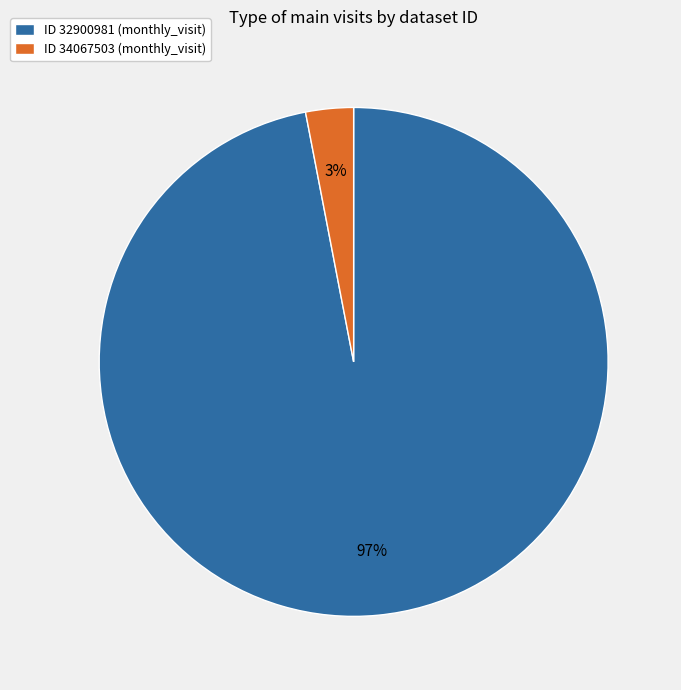

Do ID 34067503 (monthly_visit) and ID 32900981 (monthly_visit) together represent more than half of the pie?

Yes